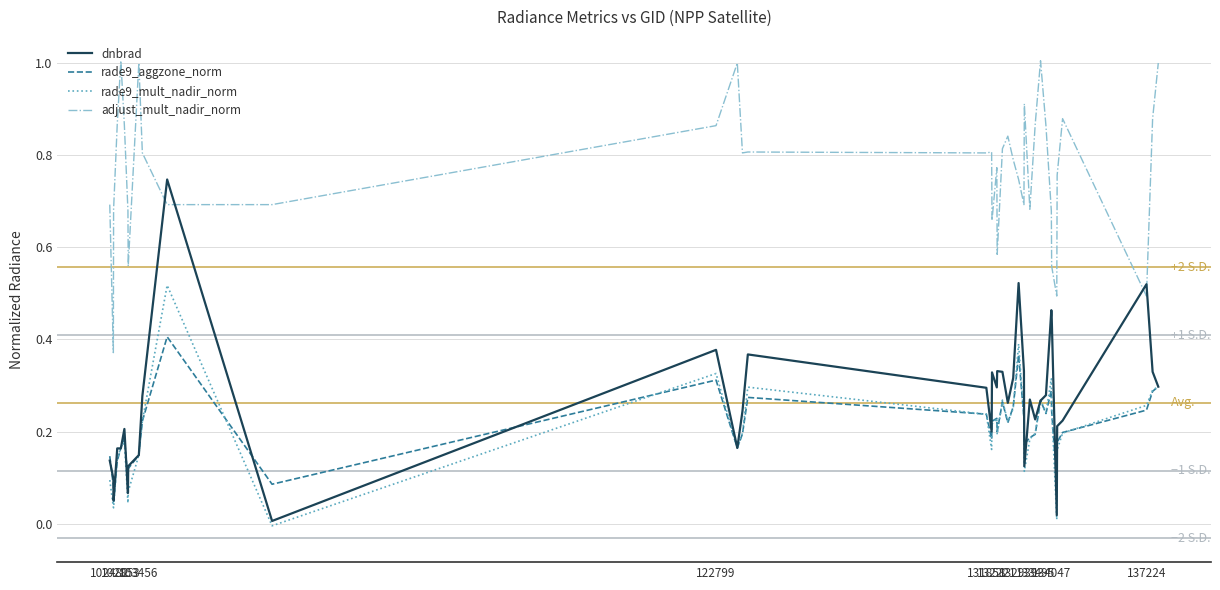

List the series in order of their peak value, highest first.

adjust_mult_nadir_norm, dnbrad, rade9_mult_nadir_norm, rade9_aggzone_norm